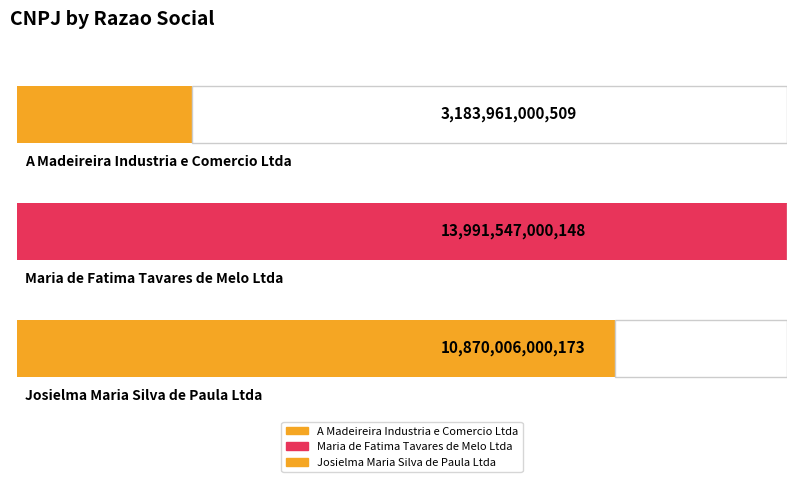

Reading left to right, transcribe all the data shown in this chart.

3183961000509	13991547000148	10870006000173